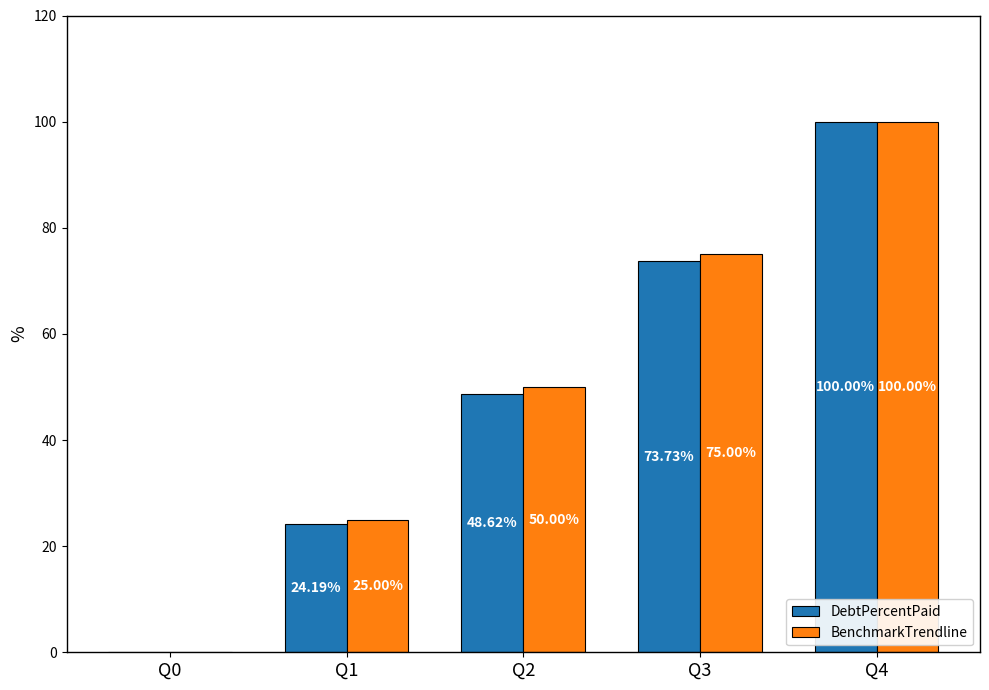

What is the average value of the DebtPercentPaid series?

49.3